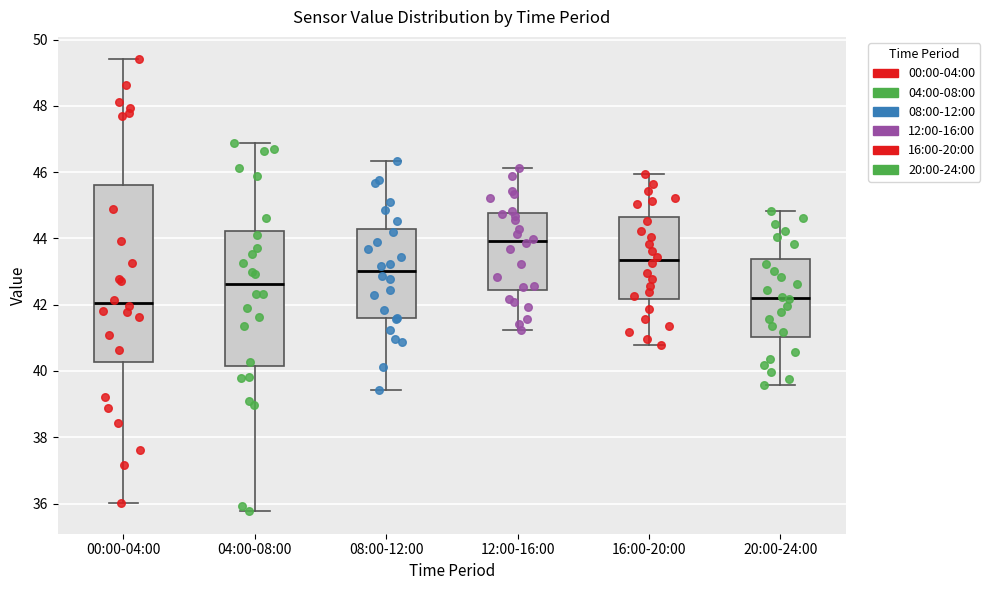

Where is the upper edge of the box for 00:00-04:00 on the y-axis? The values are not printed on the chart, so give them approximately, as read against the axis.

45.6